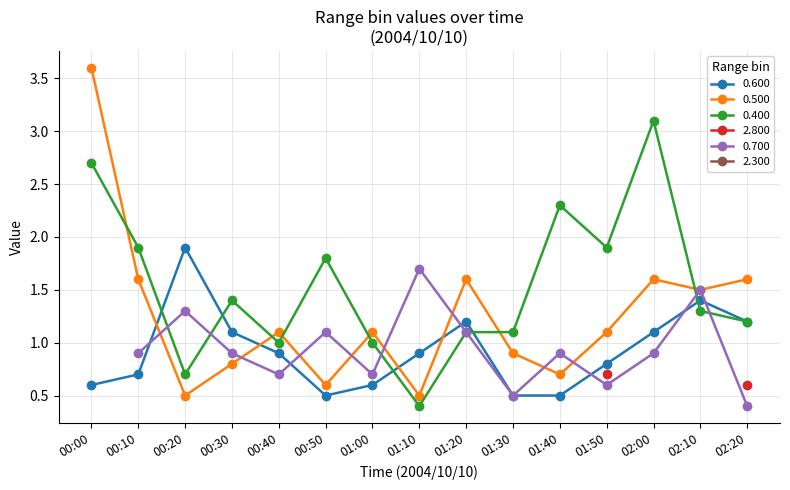

How many data points does each series have?

15